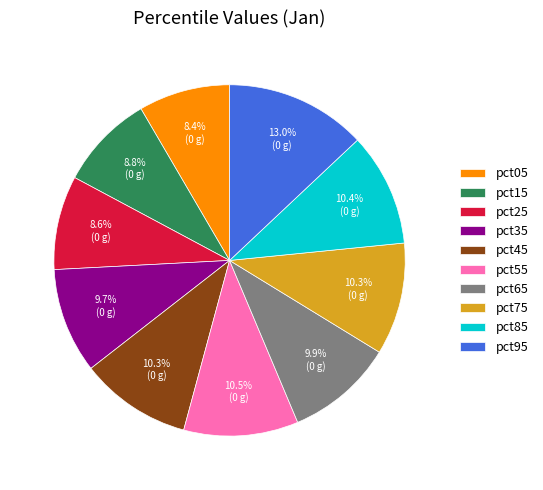

How many segments does this pie chart have?

10